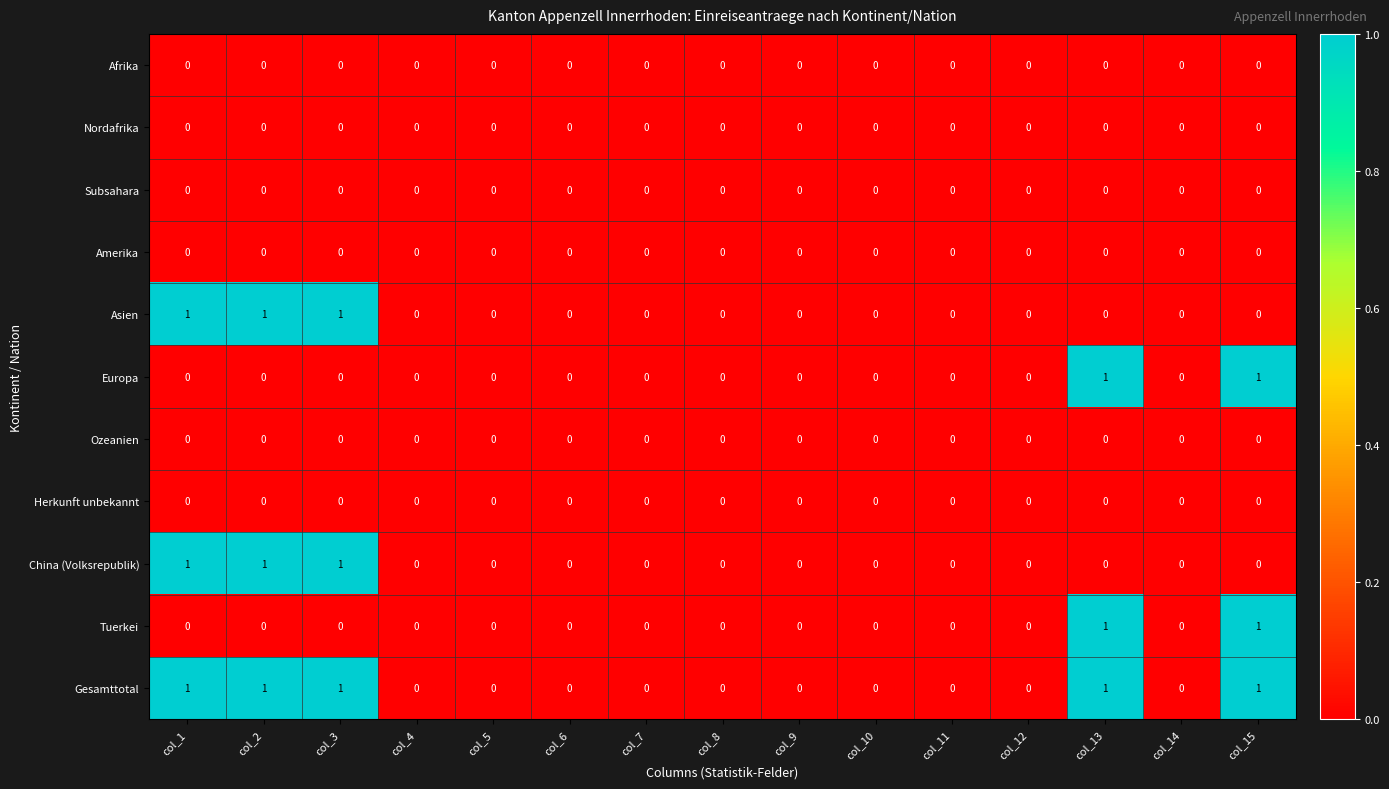

What is the sum of all Gesamttotal values?

5